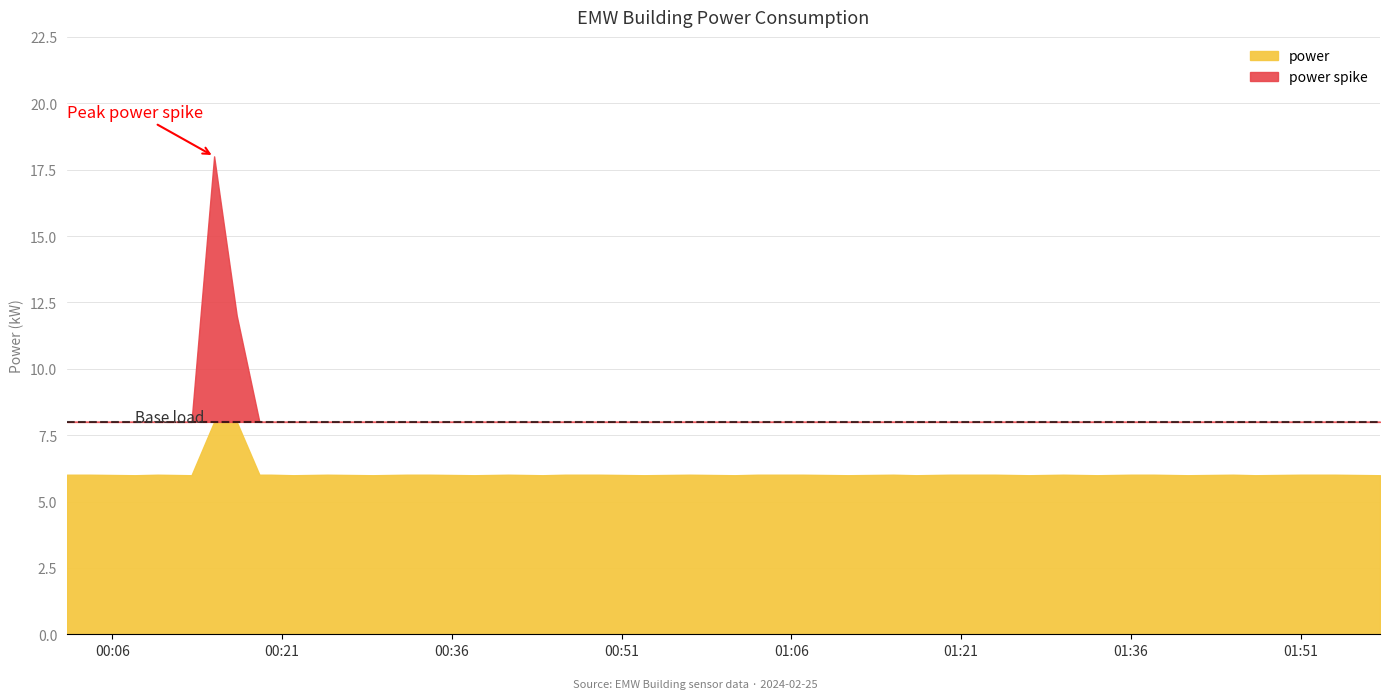

True or false: the data shows 1.6 at 2024-02-25T01:11:00.

False